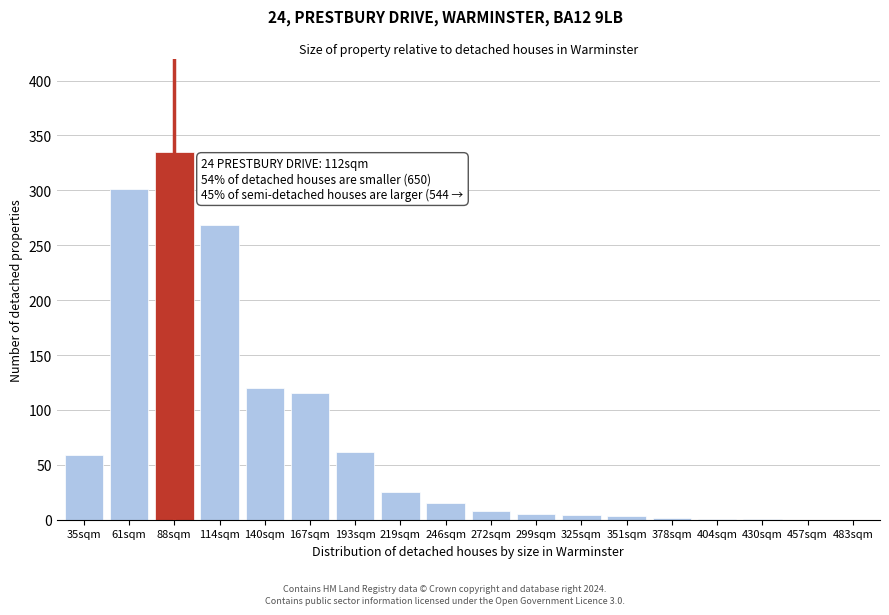

The value at 193sqm is 62. True or false?

True